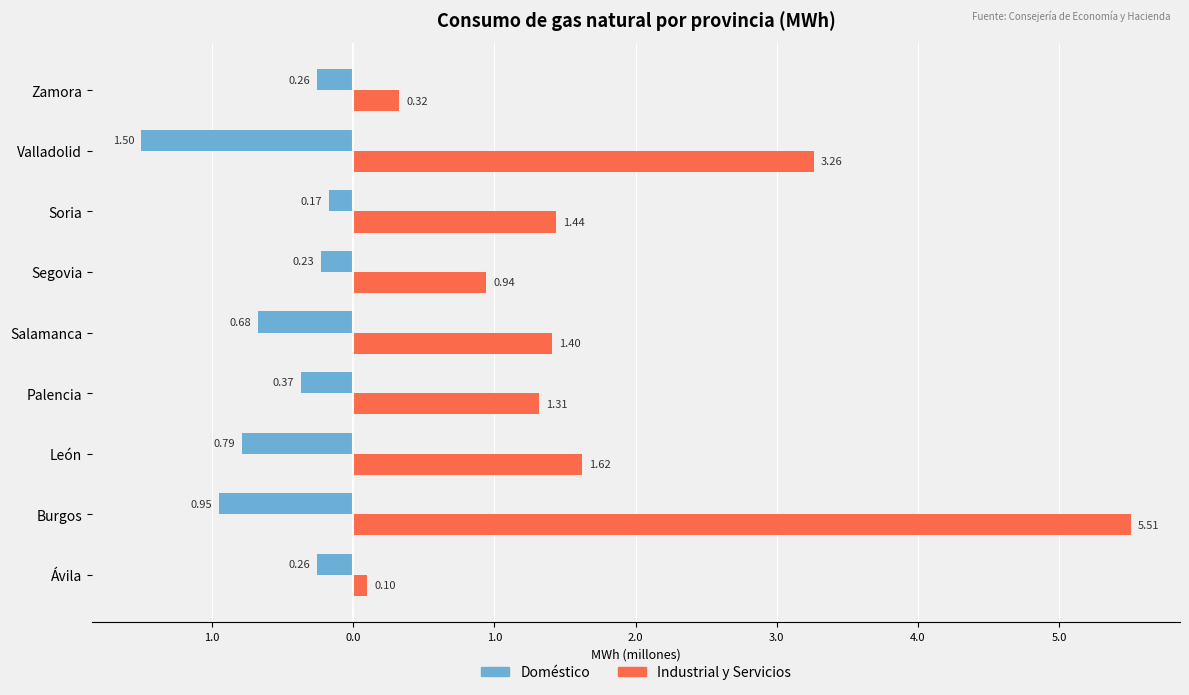

What are all the series names shown in the legend?

Doméstico, Industrial y Servicios